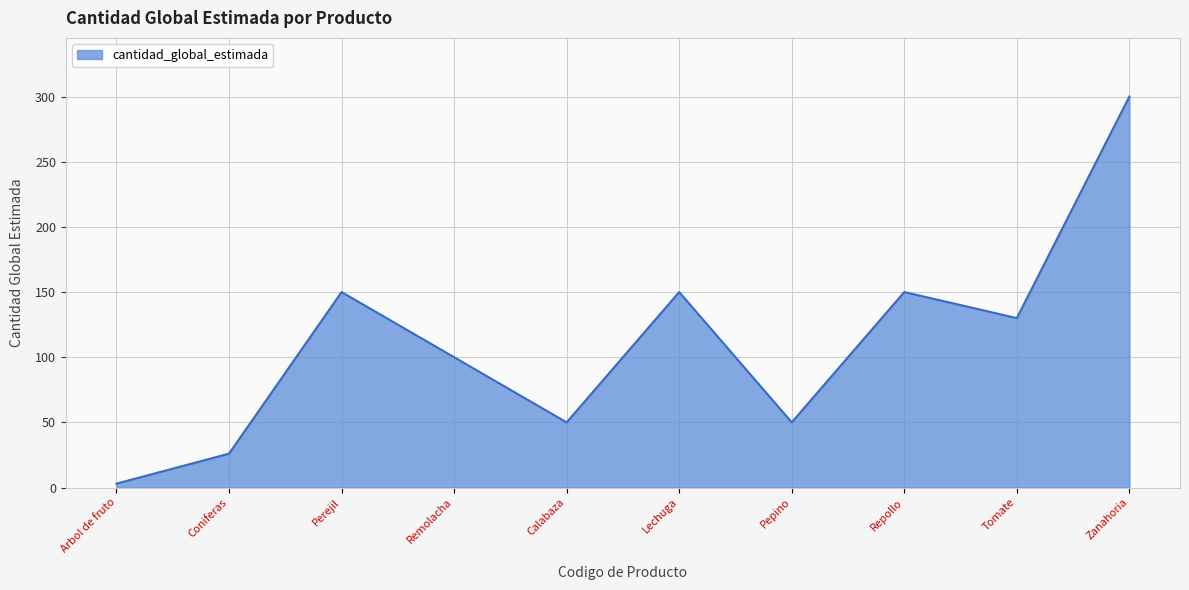

Is it true that the value at Repollo is 212?

False